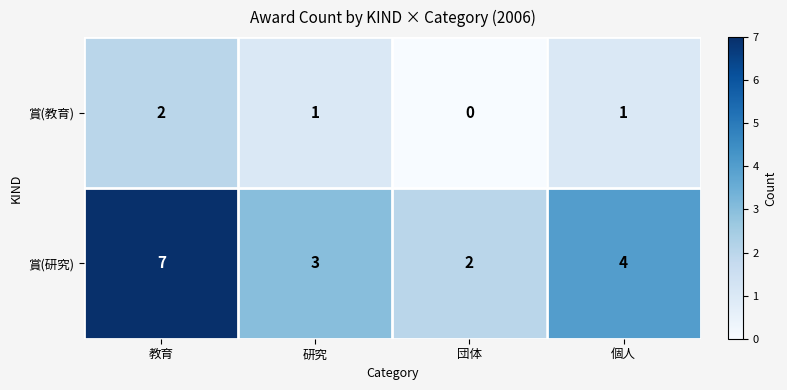

At which label does 賞(研究) first exceed 4?

教育